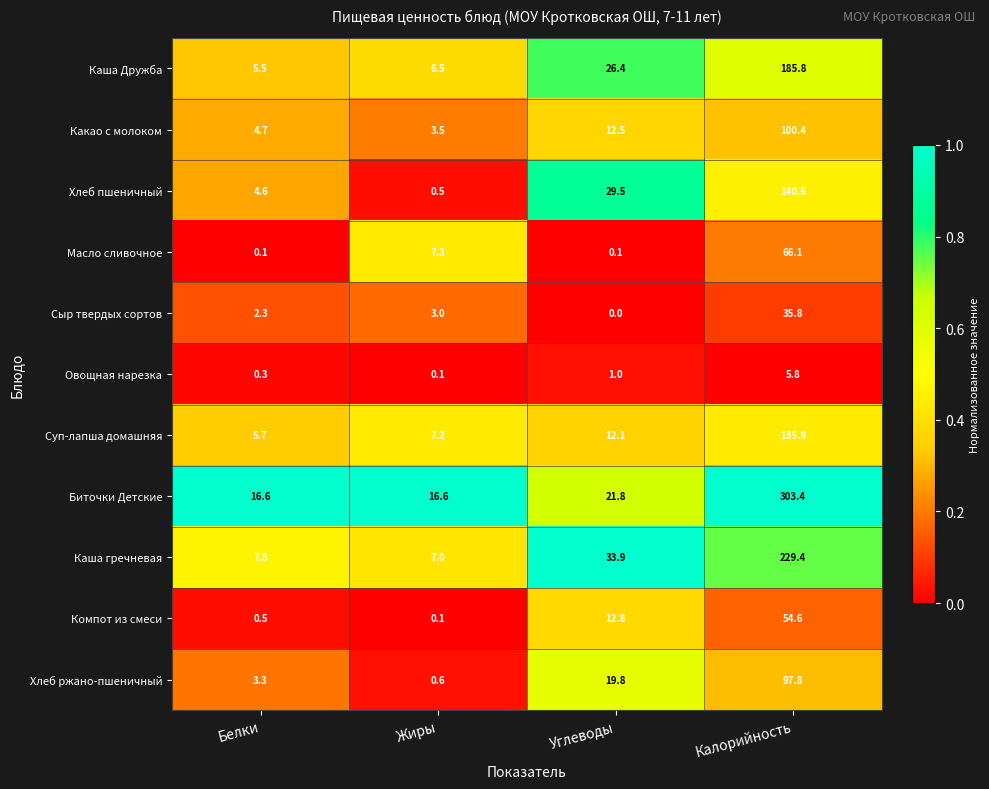

Rank the series by their maximum value, from lowest to highest.

Овощная нарезка, Сыр твердых сортов, Компот из смеси, Масло сливочное, Хлеб ржано-пшеничный, Какао с молоком, Суп-лапша домашняя, Хлеб пшеничный, Каша Дружба, Каша гречневая, Биточки Детские